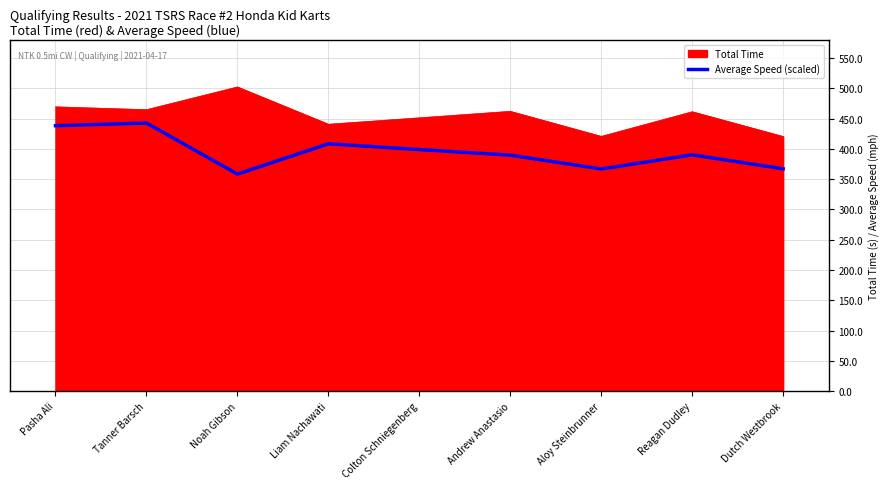

Which category has the lowest value across all series?

Noah Gibson